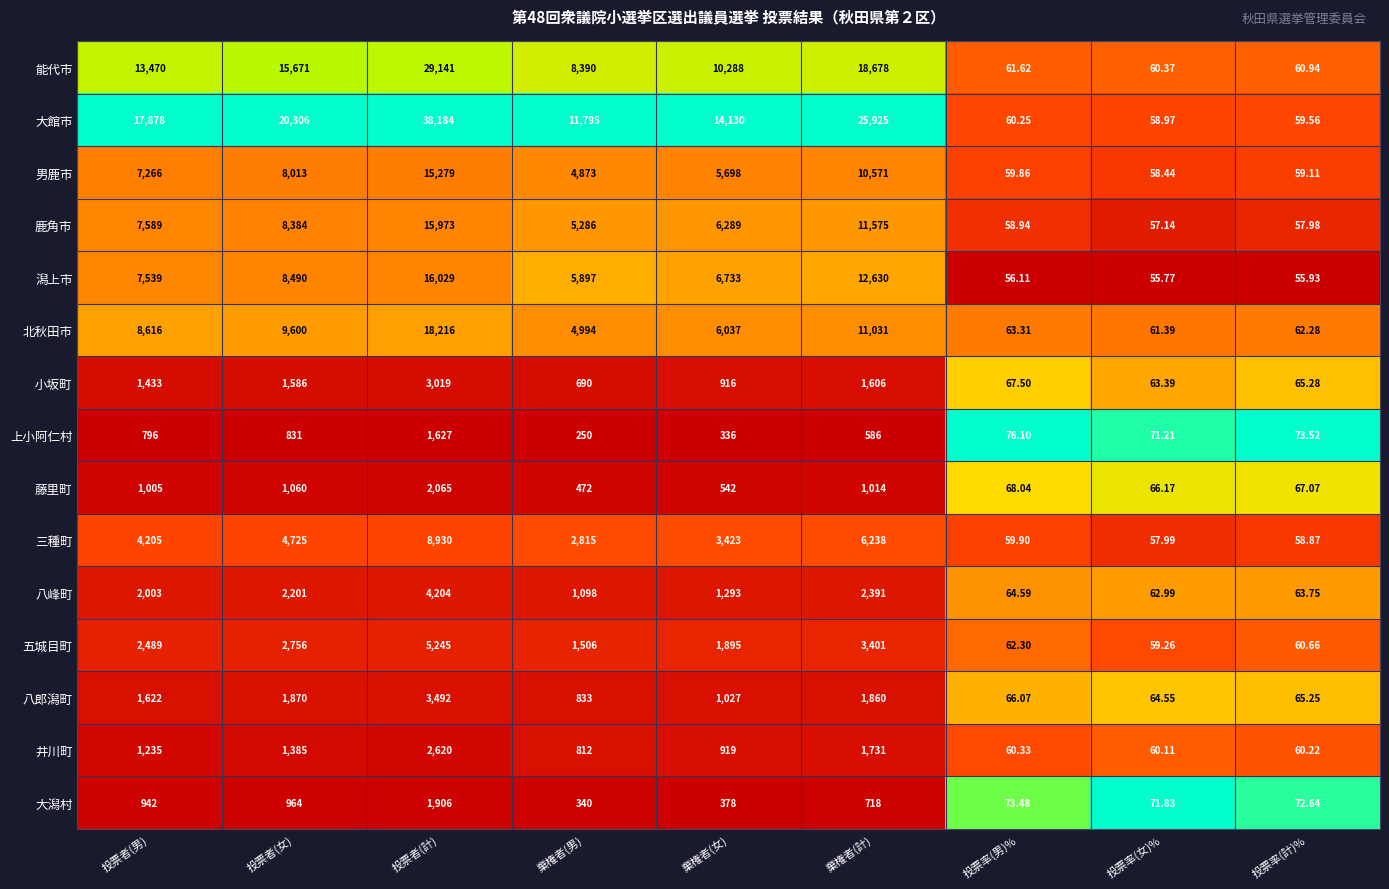

Which series changed the most between 棄権者(計) and 投票率(男)%?

大館市